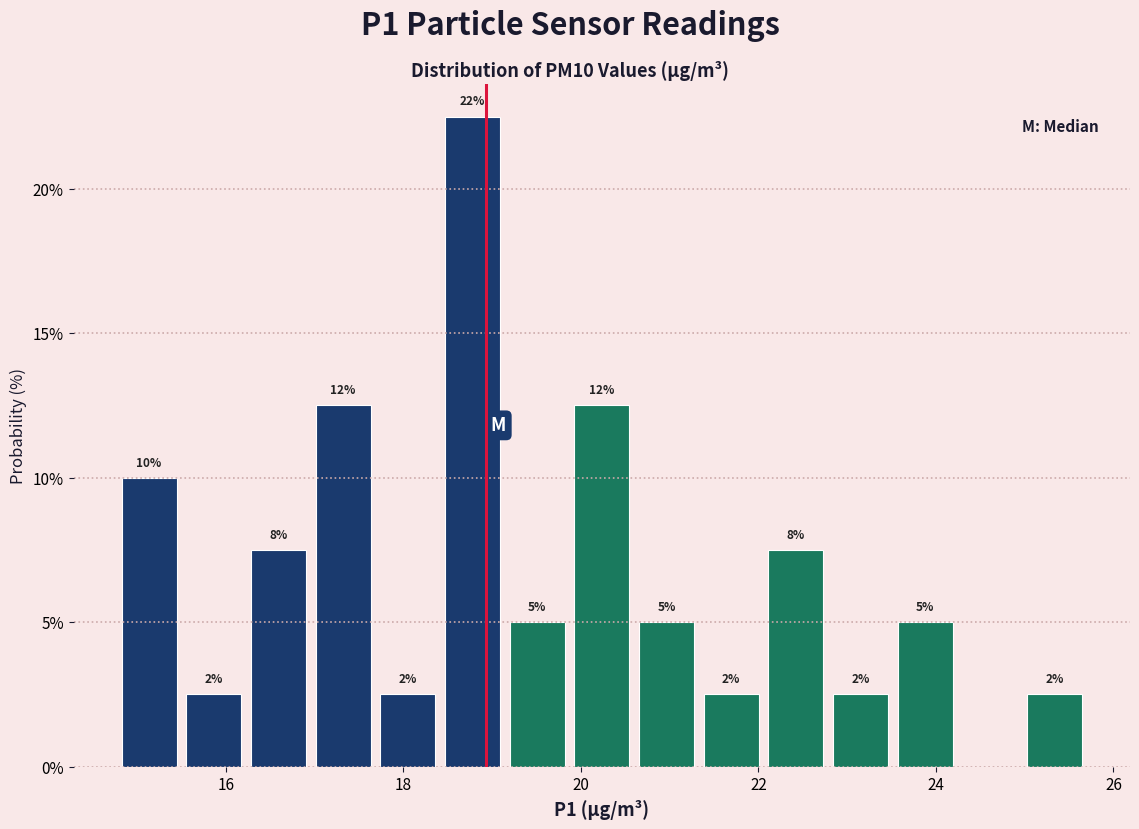

Read against the x-axis, roughly where is the centre of the tallest bar?

18.8